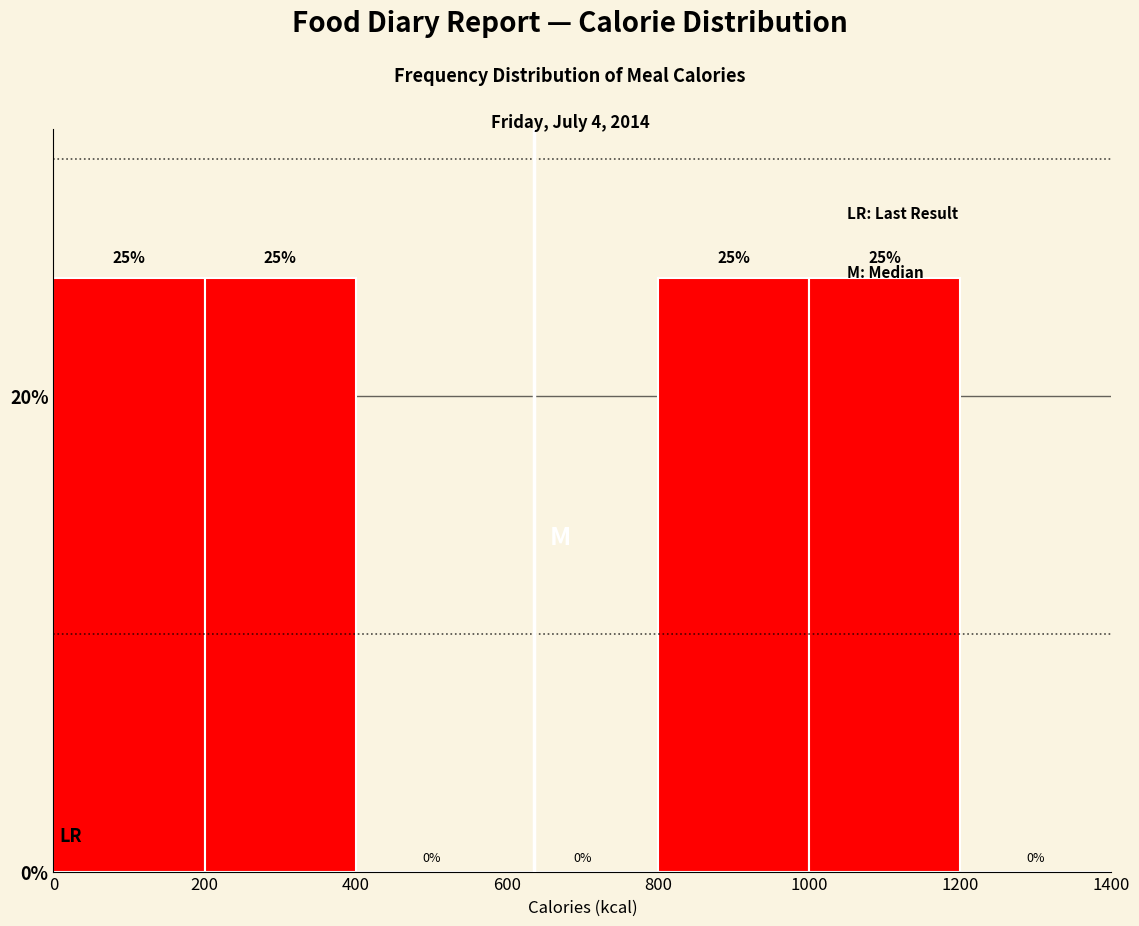

How tall is the bar that spans 1000 to 1200 on the x-axis?

25